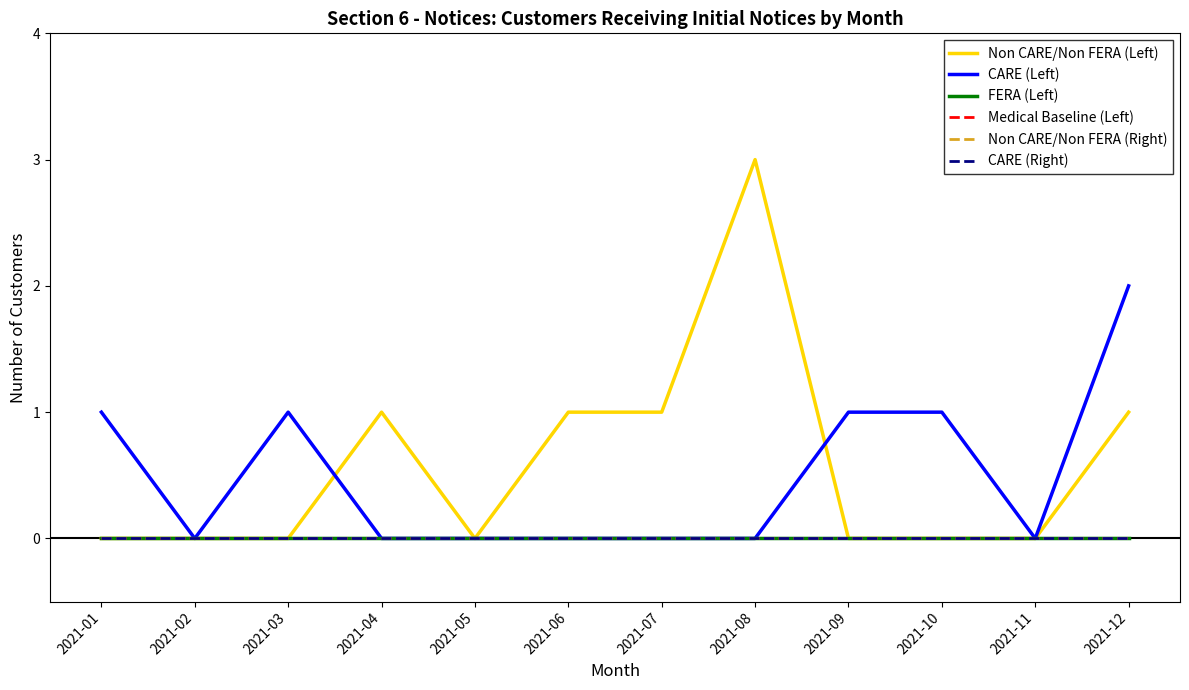

Reading right to left, what are all the values shown in this chart?

Non CARE/Non FERA (Left): 2021-12=1	2021-11=0	2021-10=0	2021-09=0	2021-08=3	2021-07=1	2021-06=1	2021-05=0	2021-04=1	2021-03=0	2021-02=0	2021-01=0
CARE (Left): 2021-12=2	2021-11=0	2021-10=1	2021-09=1	2021-08=0	2021-07=0	2021-06=0	2021-05=0	2021-04=0	2021-03=1	2021-02=0	2021-01=1
FERA (Left): 2021-12=0	2021-11=0	2021-10=0	2021-09=0	2021-08=0	2021-07=0	2021-06=0	2021-05=0	2021-04=0	2021-03=0	2021-02=0	2021-01=0
Medical Baseline (Left): 2021-12=0	2021-11=0	2021-10=0	2021-09=0	2021-08=0	2021-07=0	2021-06=0	2021-05=0	2021-04=0	2021-03=0	2021-02=0	2021-01=0
Non CARE/Non FERA (Right): 2021-12=0	2021-11=0	2021-10=0	2021-09=0	2021-08=0	2021-07=0	2021-06=0	2021-05=0	2021-04=0	2021-03=0	2021-02=0	2021-01=0
CARE (Right): 2021-12=0	2021-11=0	2021-10=0	2021-09=0	2021-08=0	2021-07=0	2021-06=0	2021-05=0	2021-04=0	2021-03=0	2021-02=0	2021-01=0